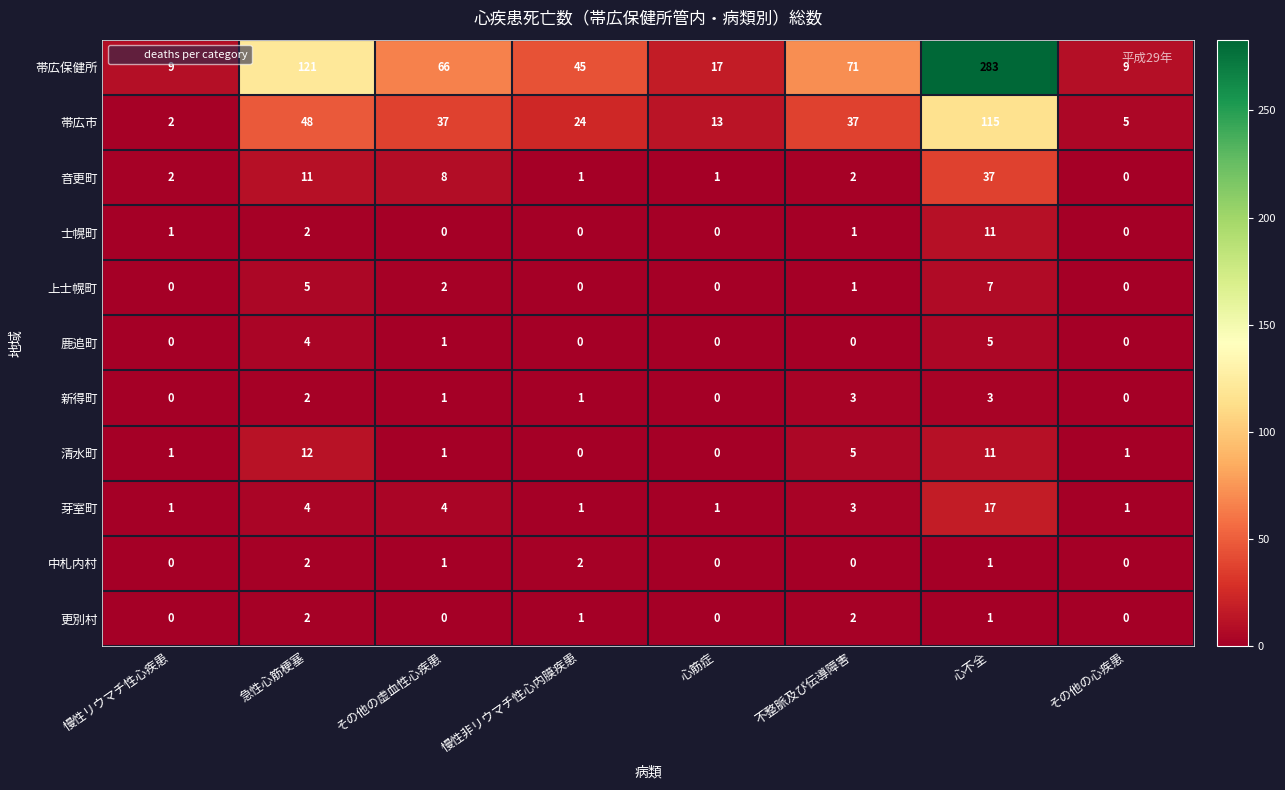

Which category has the highest value across all series?

心不全